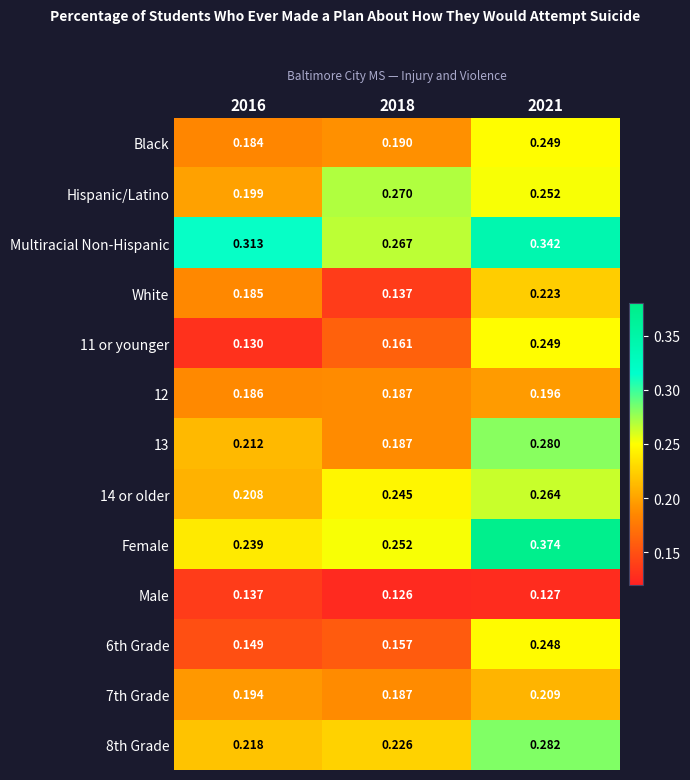

How many categories are shown in the chart?

3